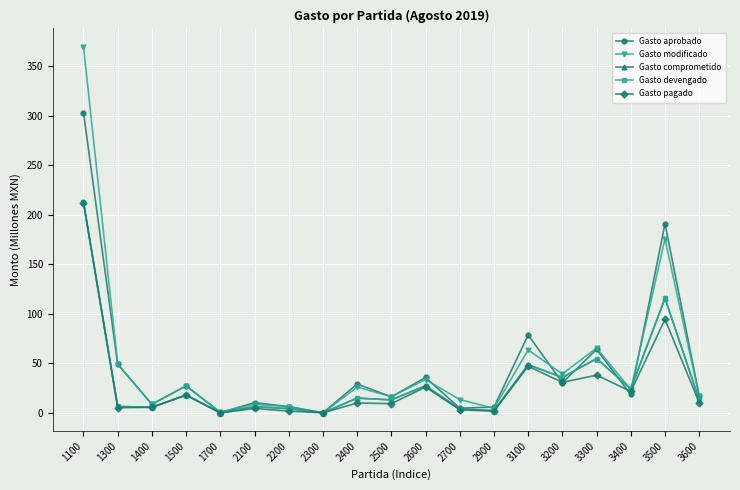

Does the chart have visible grid lines?

Yes